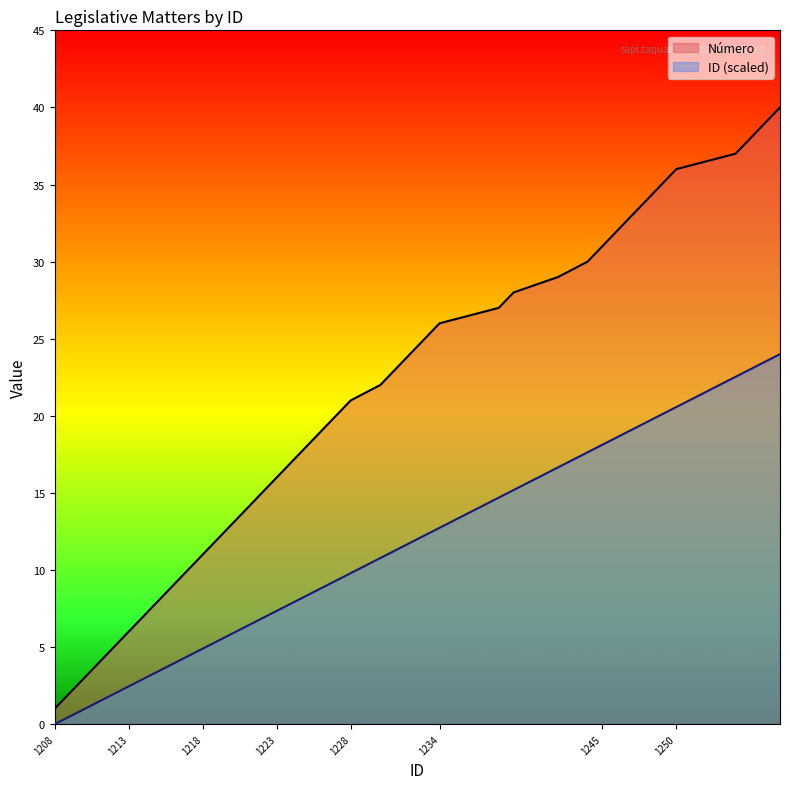

Reading left to right, transcribe all the data shown in this chart.

Número: 1208=1.0	1209=2.0	1210=3.0	1211=4.0	1212=5.0	1213=6.0	1214=7.0	1215=8.0	1216=9.0	1217=10.0	1218=11.0	1219=12.0	1220=13.0	1221=14.0	1222=15.0	1223=16.0	1224=17.0	1225=18.0	1226=19.0	1227=20.0	1228=21.0	1230=22.0	1231=23.0	1232=24.0	1233=25.0	1234=26.0	1238=27.0	1239=28.0	1242=29.0	1244=30.0	1245=31.0	1246=32.0	1247=33.0	1248=34.0	1249=35.0	1250=36.0	1254=37.0	1255=38.0	1256=39.0	1257=40.0
ID: 1208=0.0	1209=0.5	1210=1.0	1211=1.5	1212=2.0	1213=2.4	1214=2.9	1215=3.4	1216=3.9	1217=4.4	1218=4.9	1219=5.4	1220=5.9	1221=6.4	1222=6.9	1223=7.3	1224=7.8	1225=8.3	1226=8.8	1227=9.3	1228=9.8	1230=10.8	1231=11.3	1232=11.8	1233=12.2	1234=12.7	1238=14.7	1239=15.2	1242=16.7	1244=17.6	1245=18.1	1246=18.6	1247=19.1	1248=19.6	1249=20.1	1250=20.6	1254=22.5	1255=23.0	1256=23.5	1257=24.0